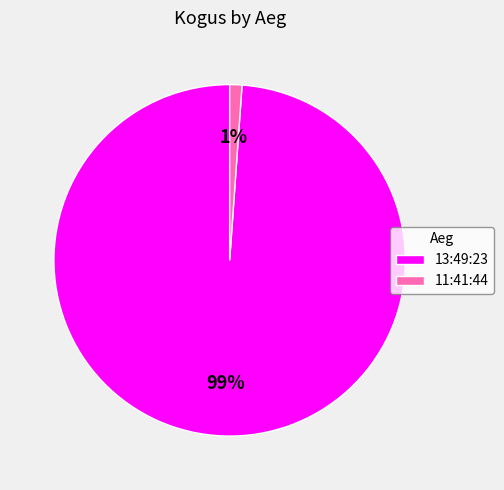

True or false: 13:49:23 accounts for 99% of the total.

True